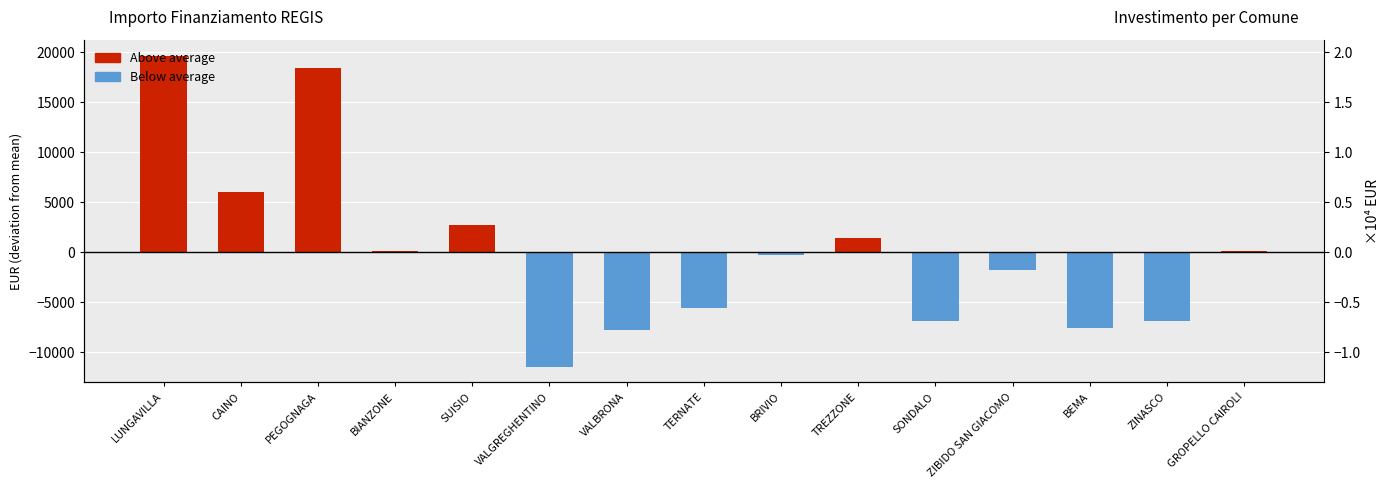

At which label does Above average reach its peak?

LUNGAVILLA